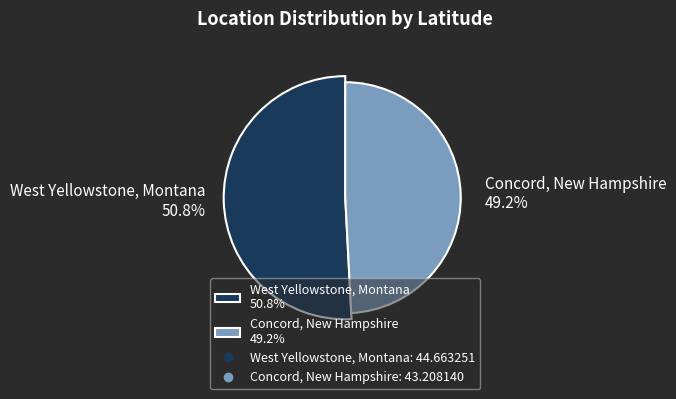

What percentage is NOT represented by Concord, New Hampshire?

50.8%